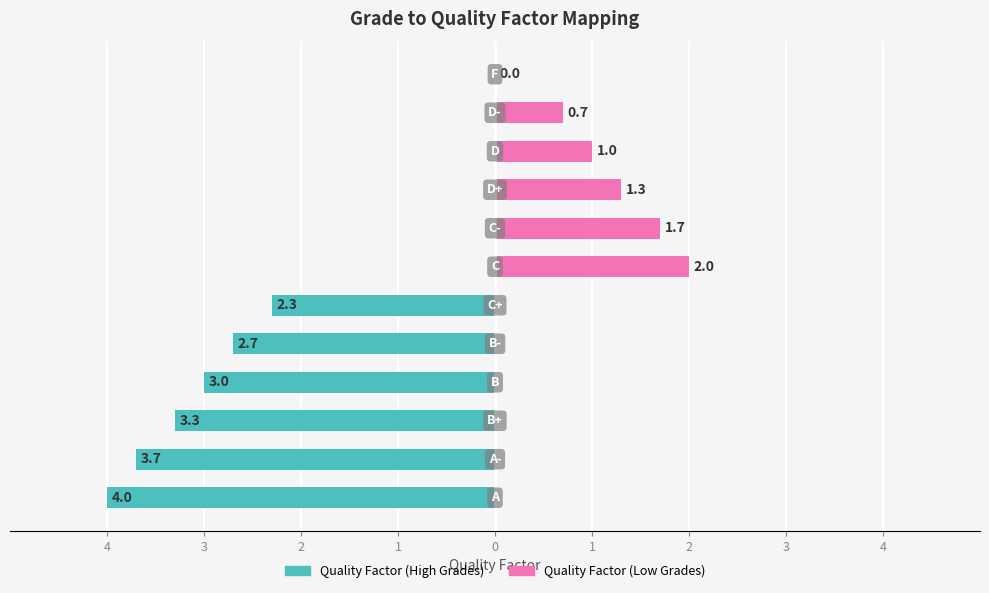

What is the difference between the Quality Factor (Low Grades) values at 0 and 1?

0.3